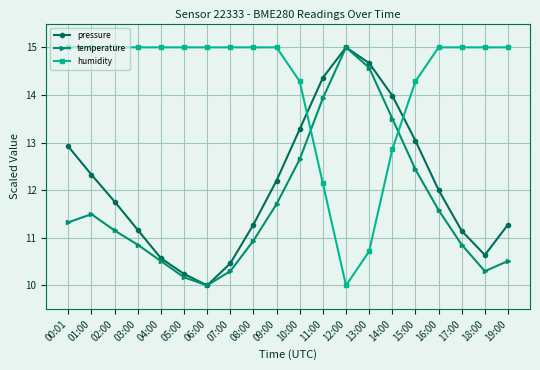

What is the label of the 20th point from the left?

19:00